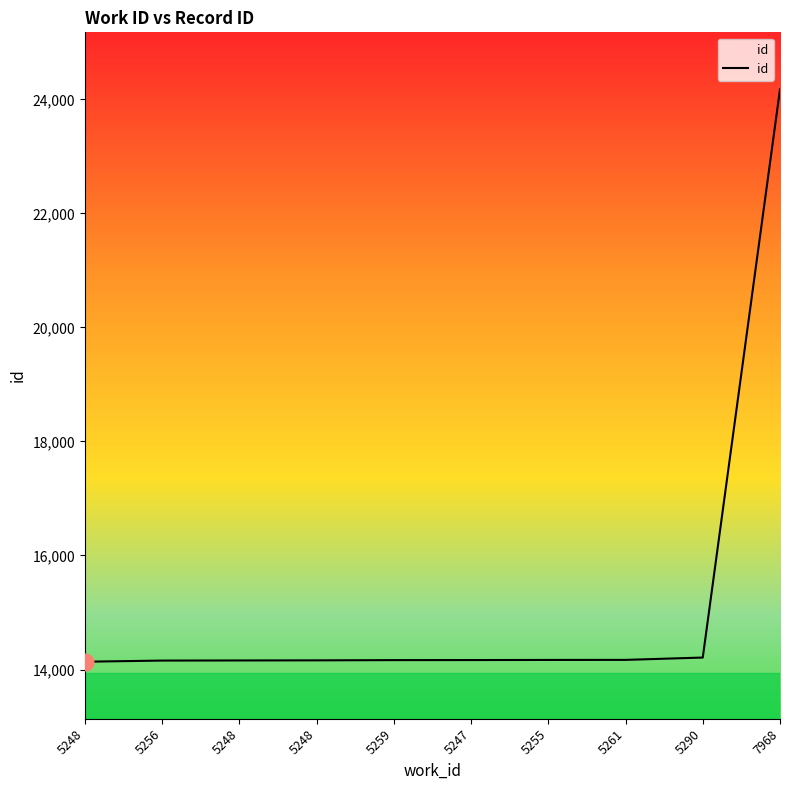

What is the ratio of the value at 7968 to the value at 5255?

1.7